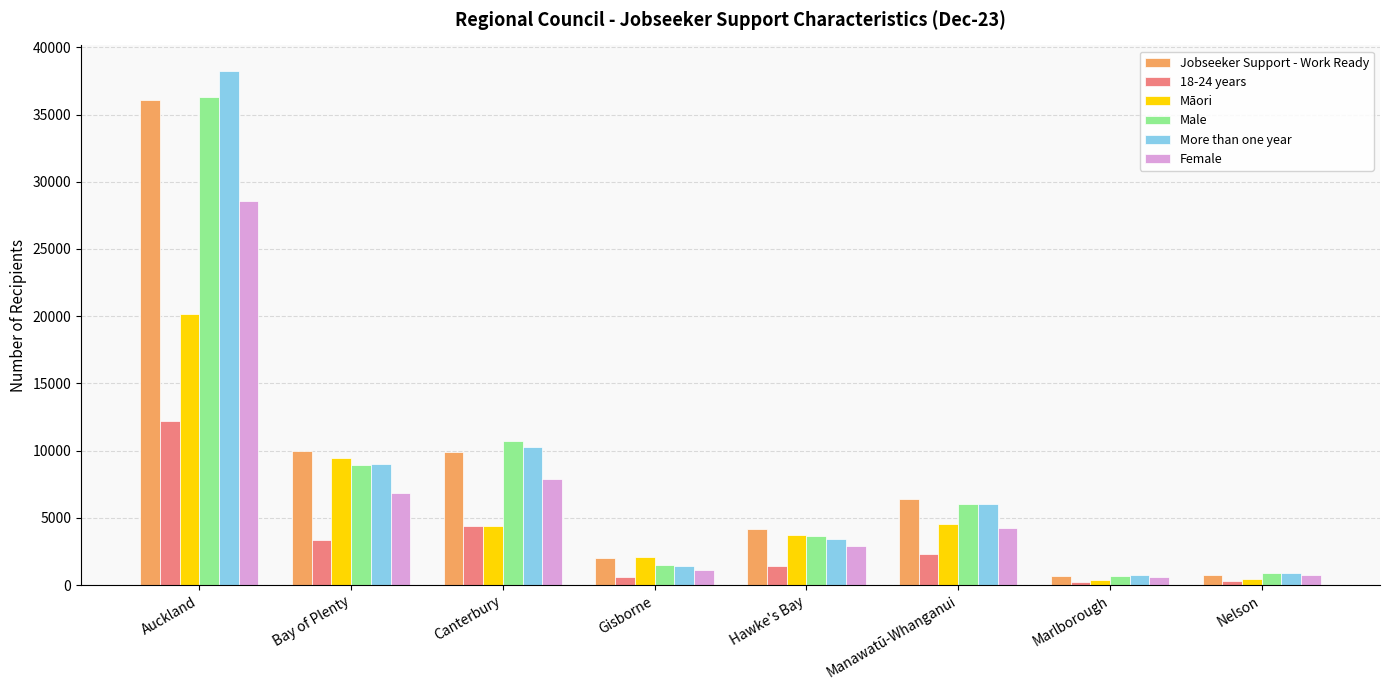

How many values in the More than one year series are below 6009?

4